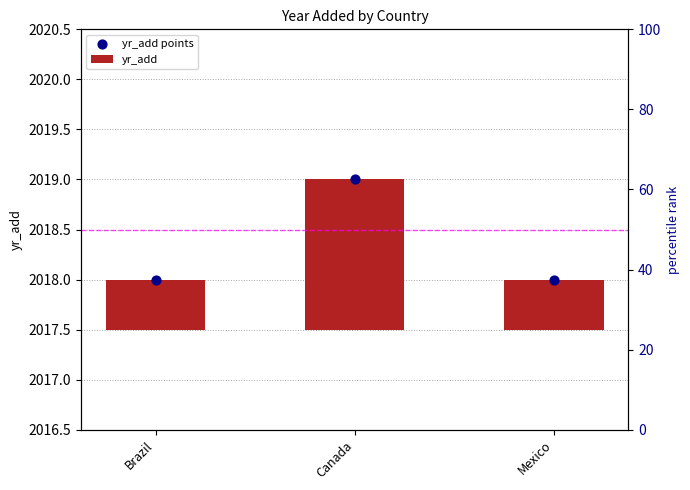

At how many categories does at least one series exceed 1815?

3